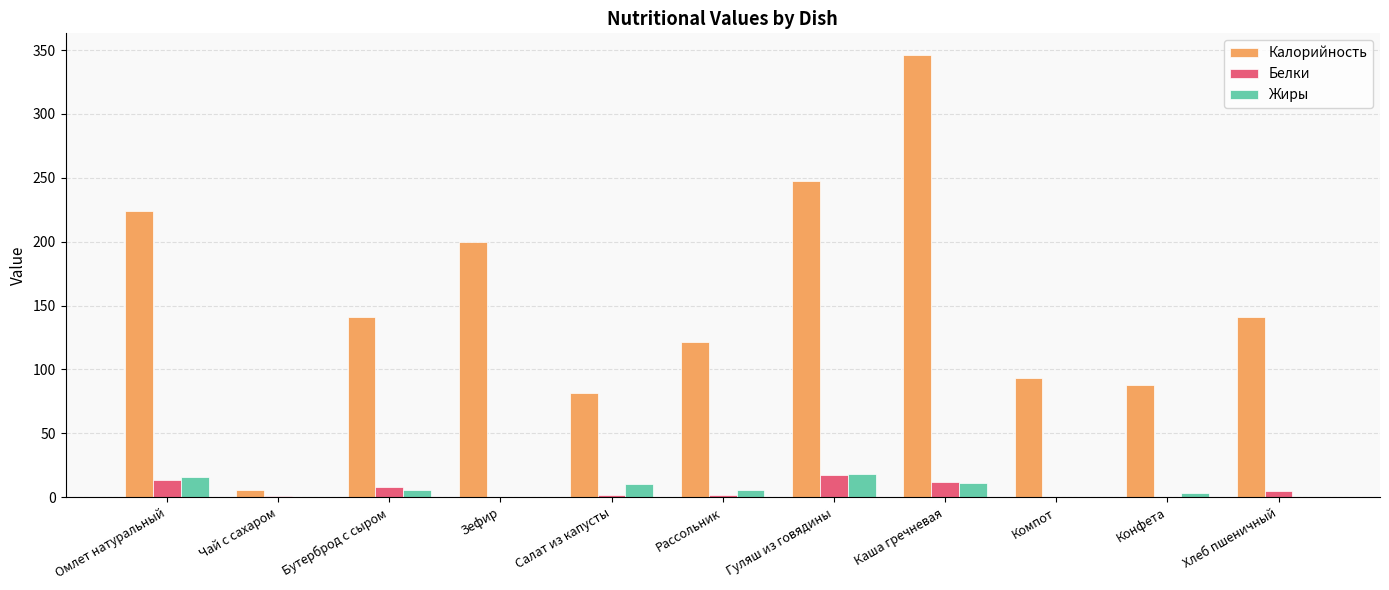

What is the maximum value shown in the chart?

345.8